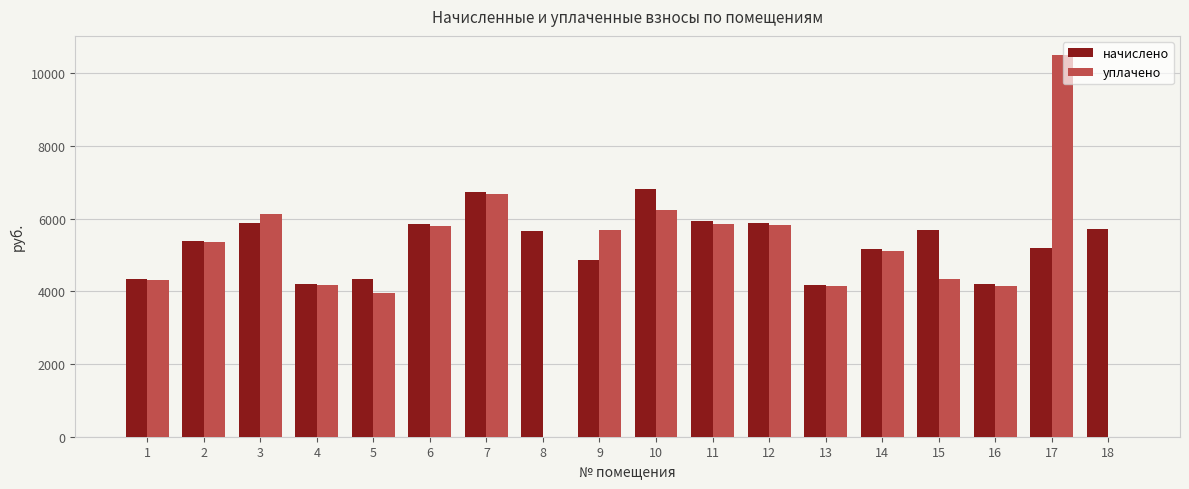

What value does the начислено series have at 2?

5396.4